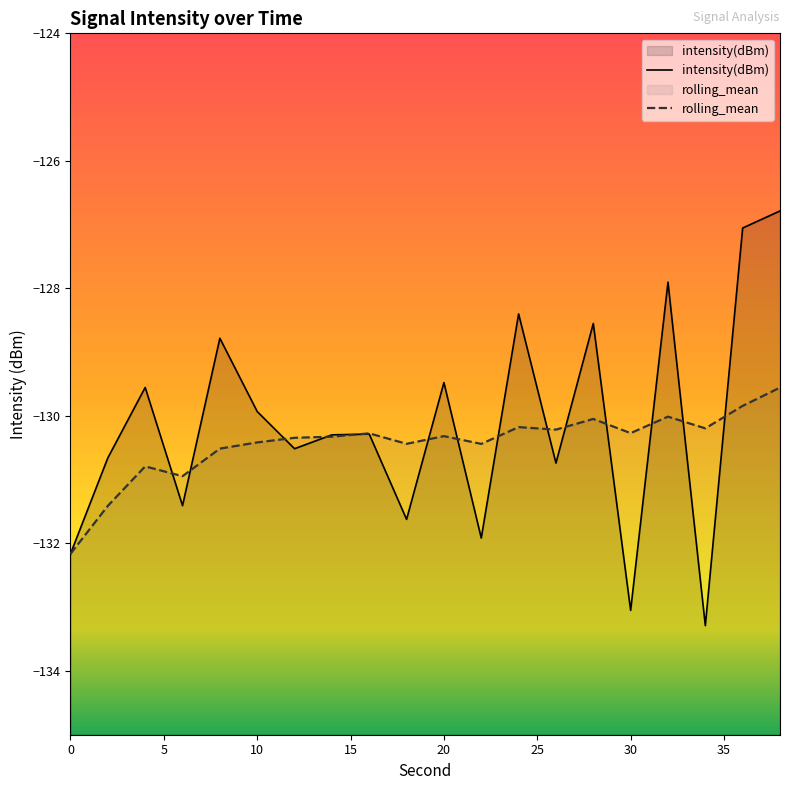

What is the smallest value displayed?

-133.3